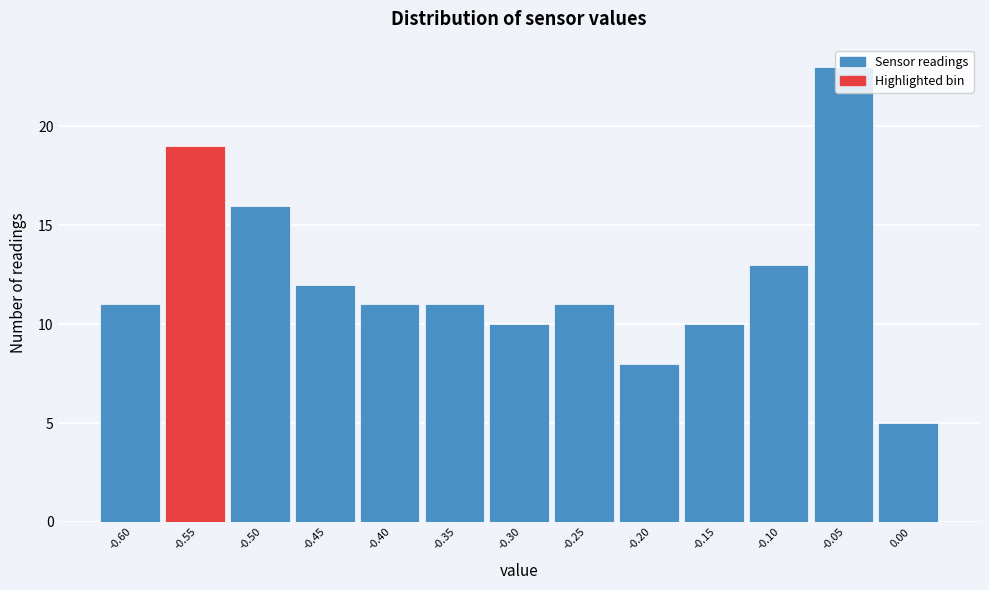

What is the smallest value displayed?

5